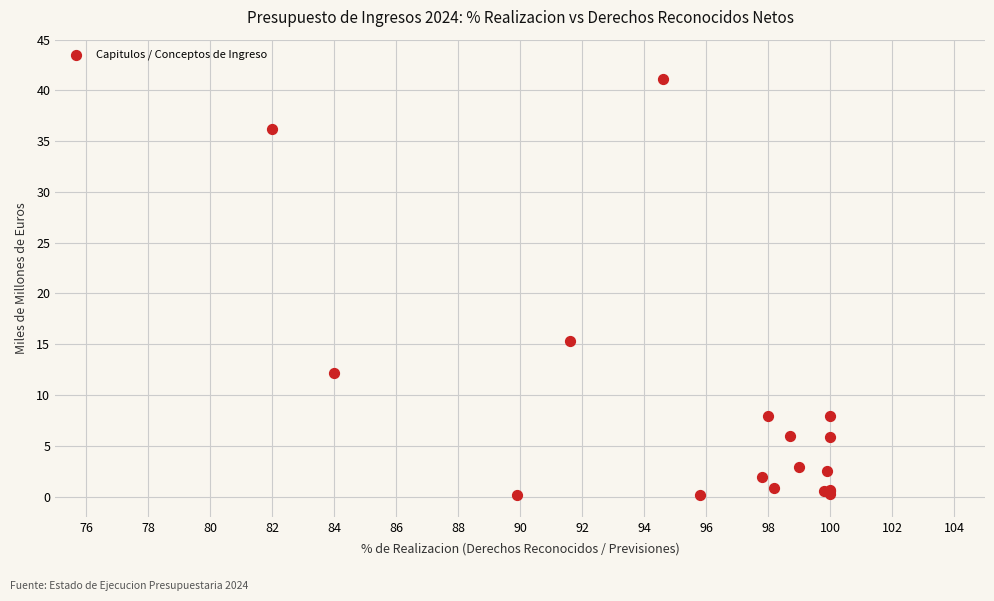

What Y value in the scatter plot is closest to 20?

15.3